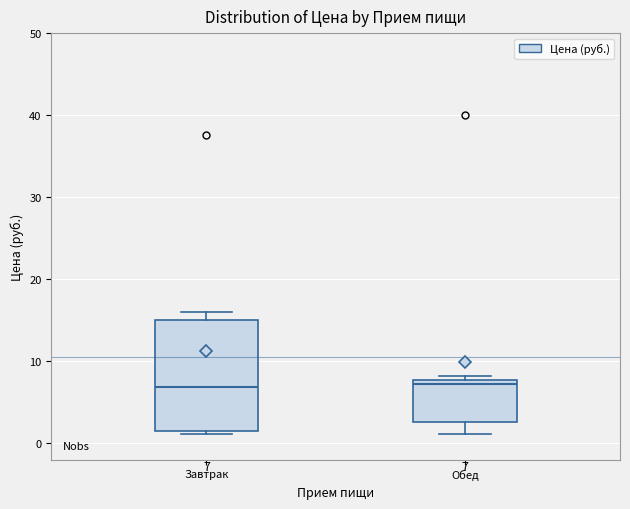

Comparing the boxes themselves (not the whiskers), which one is the tallest?

Завтрак